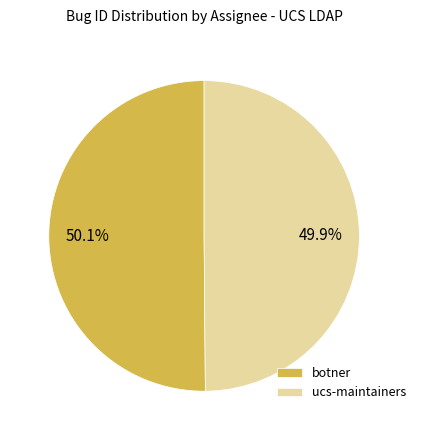

Is the sum of botner and ucs-maintainers greater than half?

Yes